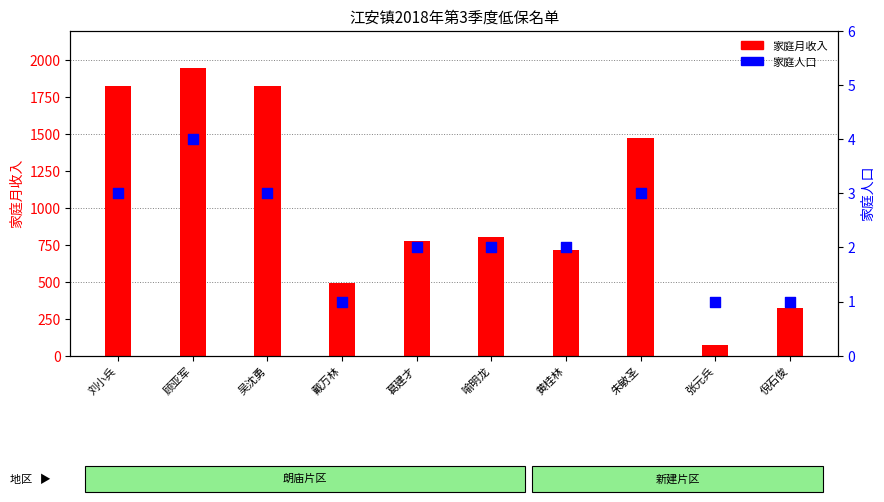

Which series has the largest total across all categories?

家庭月收入